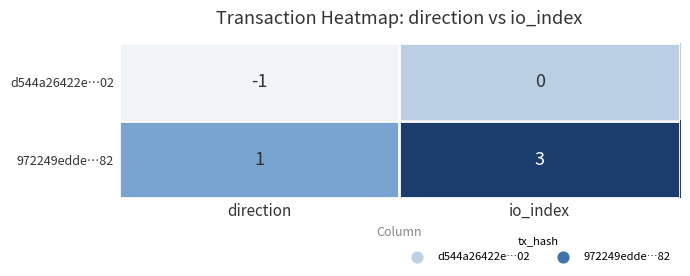

Reading right to left, transcribe all the data shown in this chart.

d544a26422e…02: 0	-1
972249edde…82: 3	1